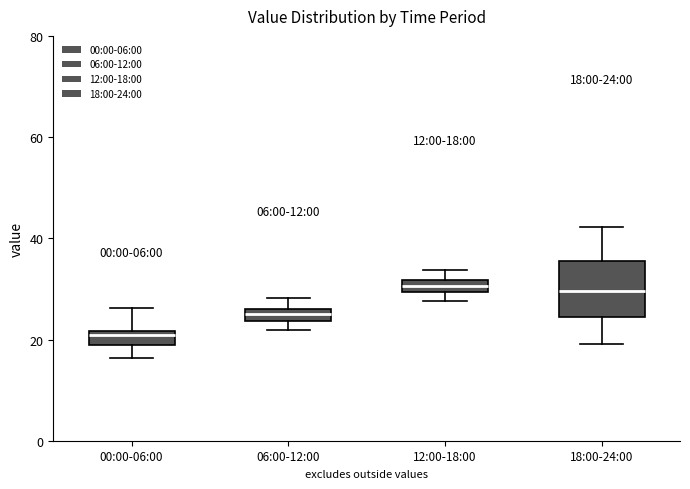

Which box has the lowest median line?

00:00-06:00